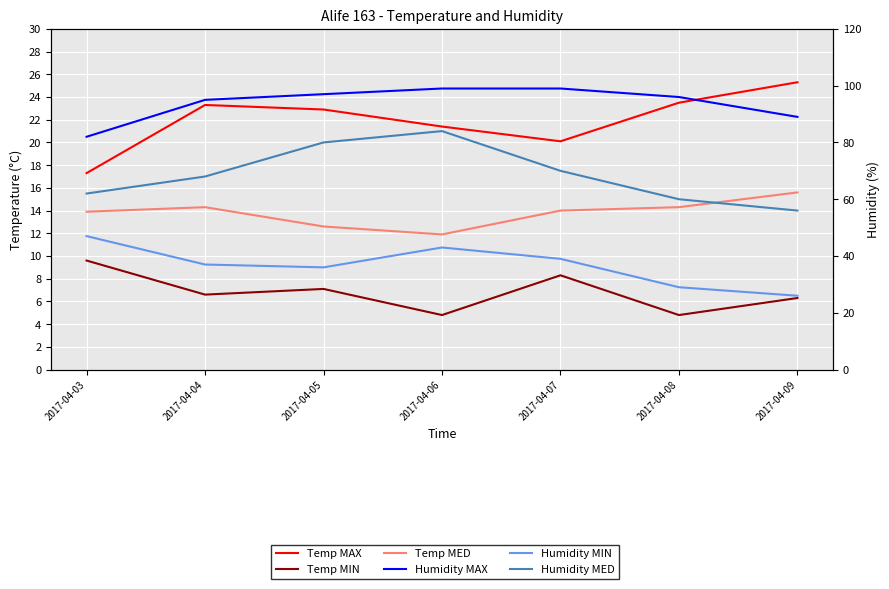

What is the total value across all series at 2017-04-09?

218.2